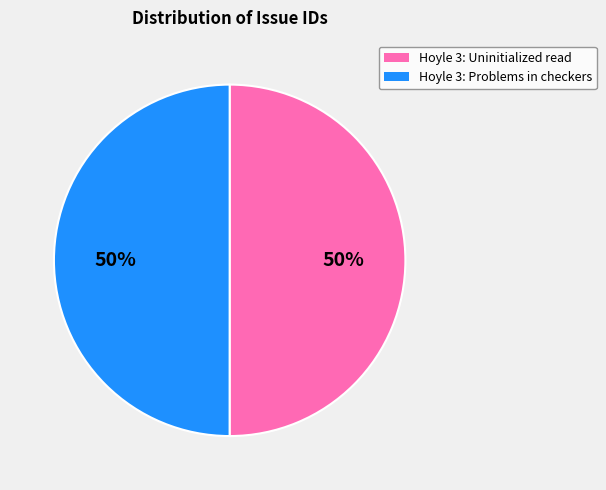

To the nearest percent, what is the average slice percentage?

50%